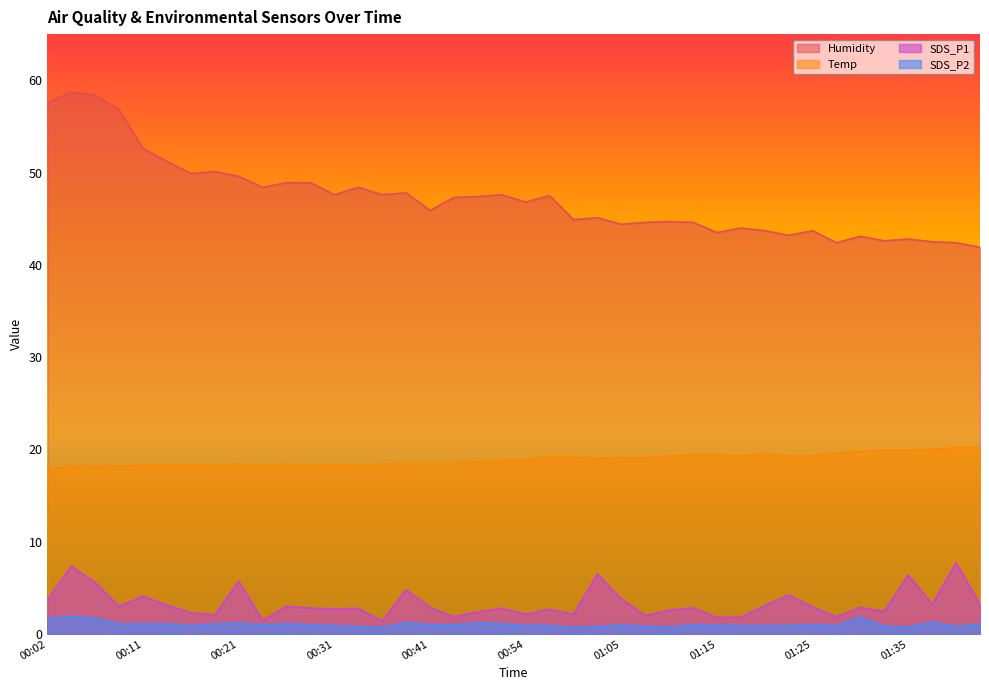

What is the smallest value displayed?

0.7